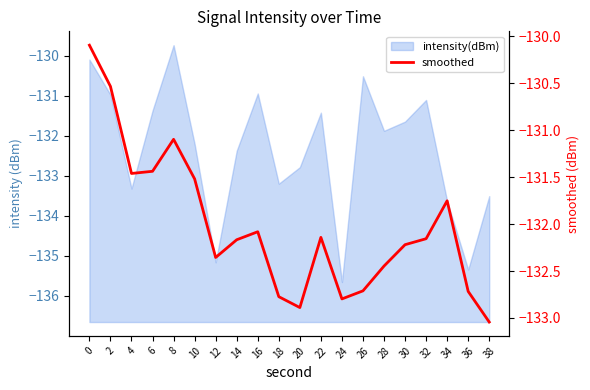

At which category does the data reach its first local valley?

4